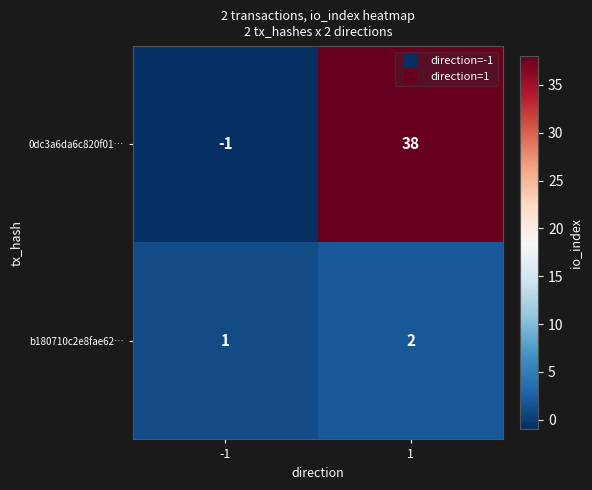

At which category is the sum across all series the highest?

1